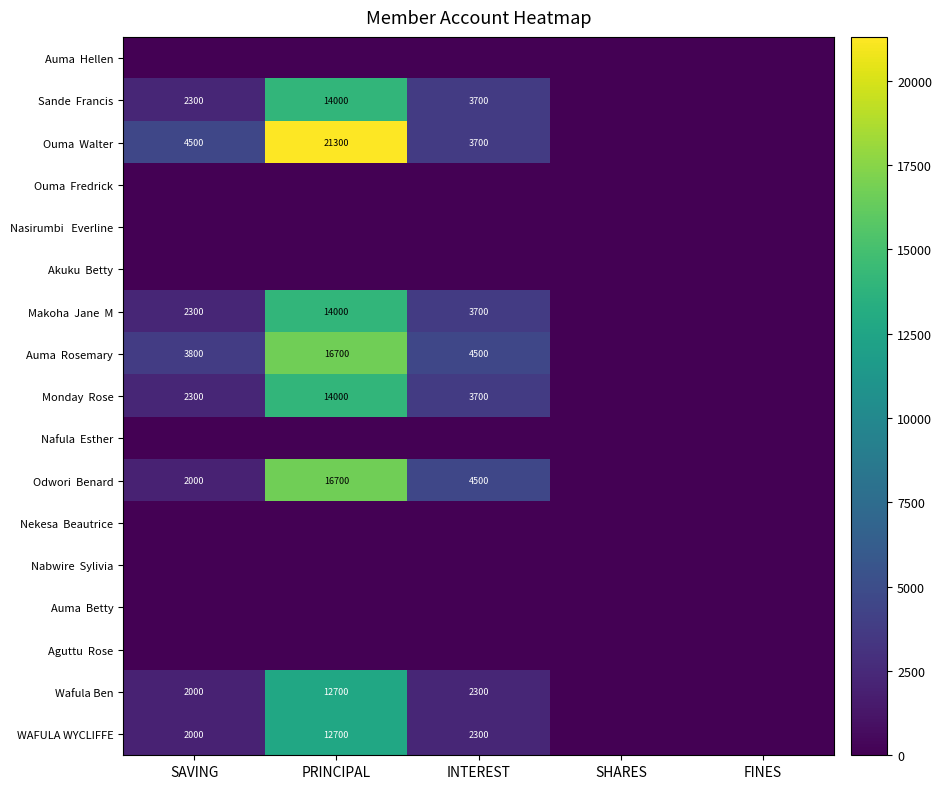

At how many categories does at least one series exceed 2700?

3